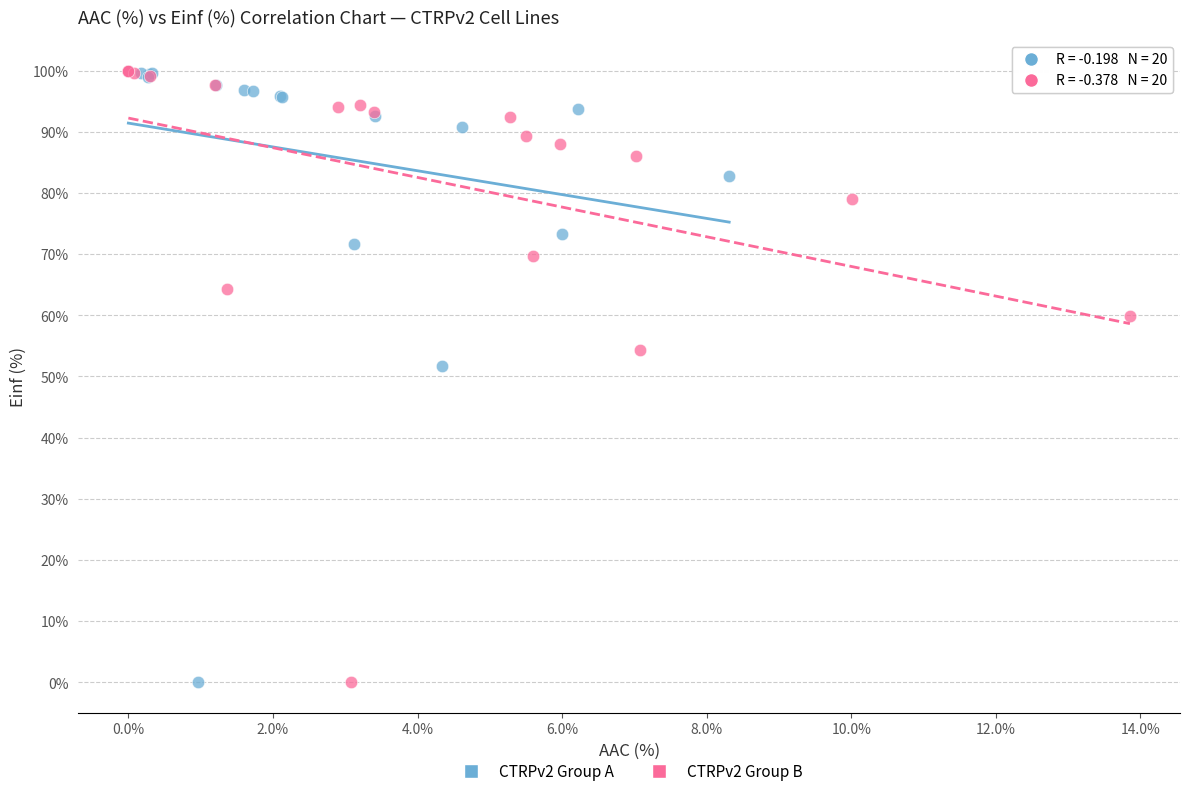

What are all the series names shown in the legend?

CTRPv2 Group A, CTRPv2 Group B